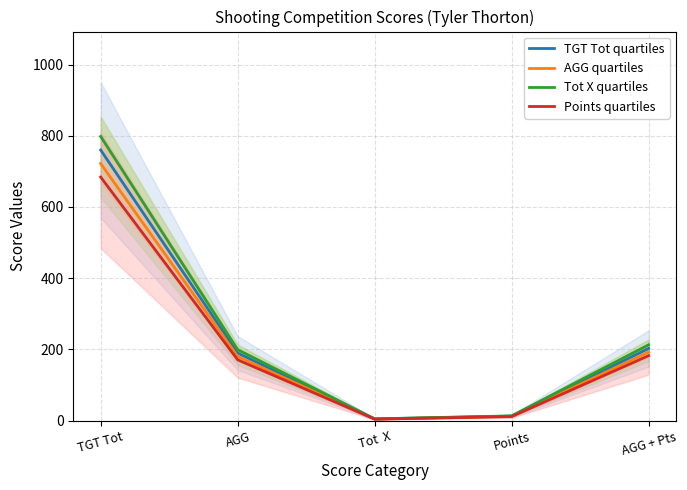

How many interior local valleys does the Points quartiles series have?

1